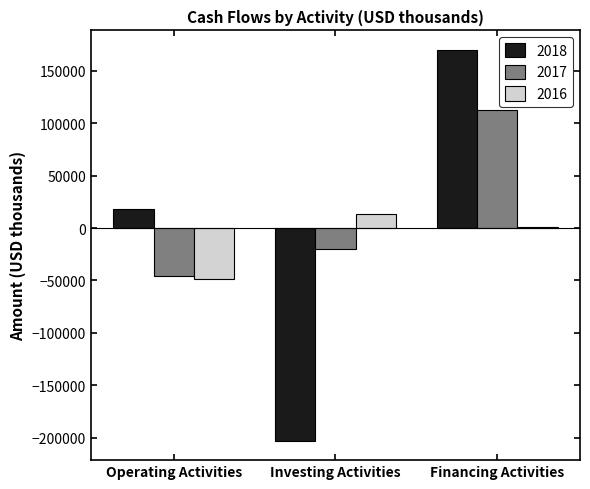

What is the highest value of the 2016 series?

13020